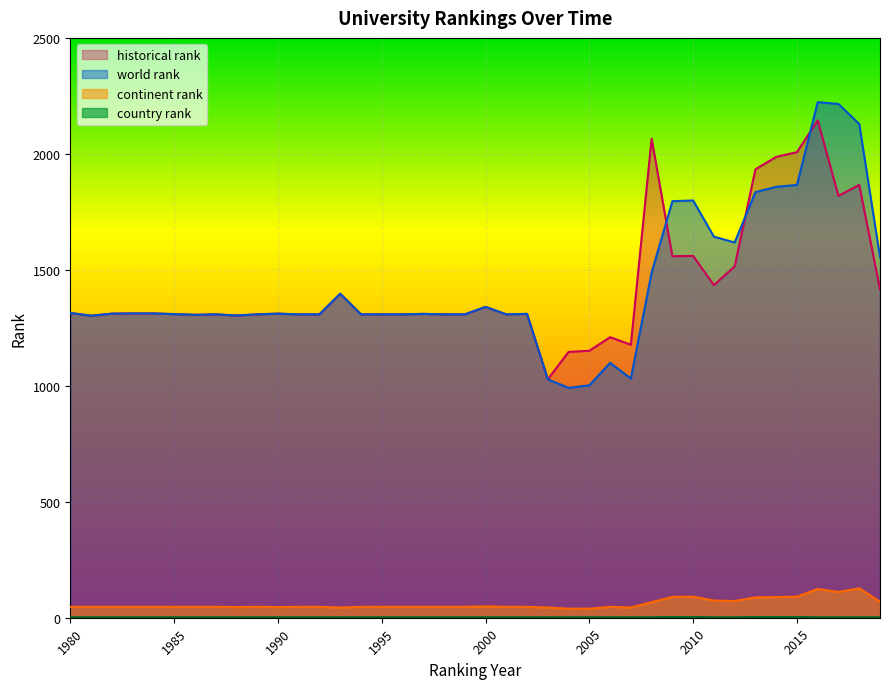

At 2016, list the series in order from largest to smallest.

world rank, historical rank, continent rank, country rank